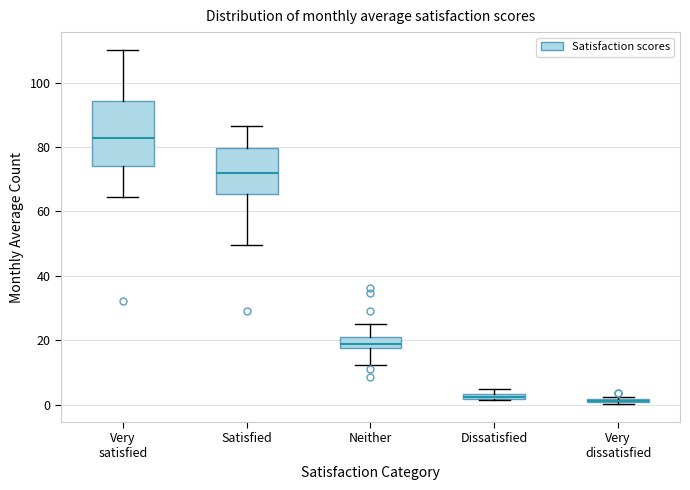

Comparing the boxes themselves (not the whiskers), which one is the tallest?

Very satisfied